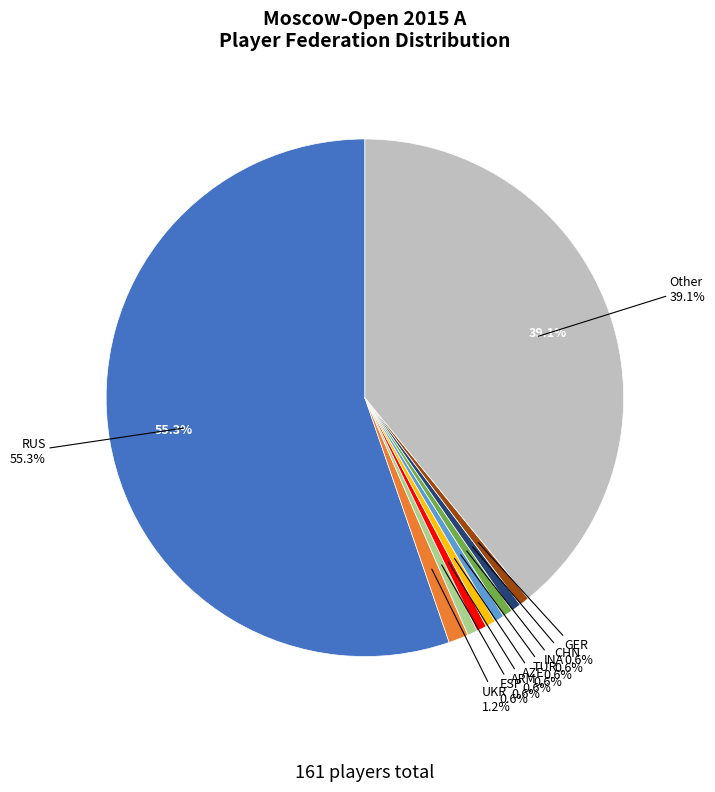

Is there a majority slice in this chart?

Yes